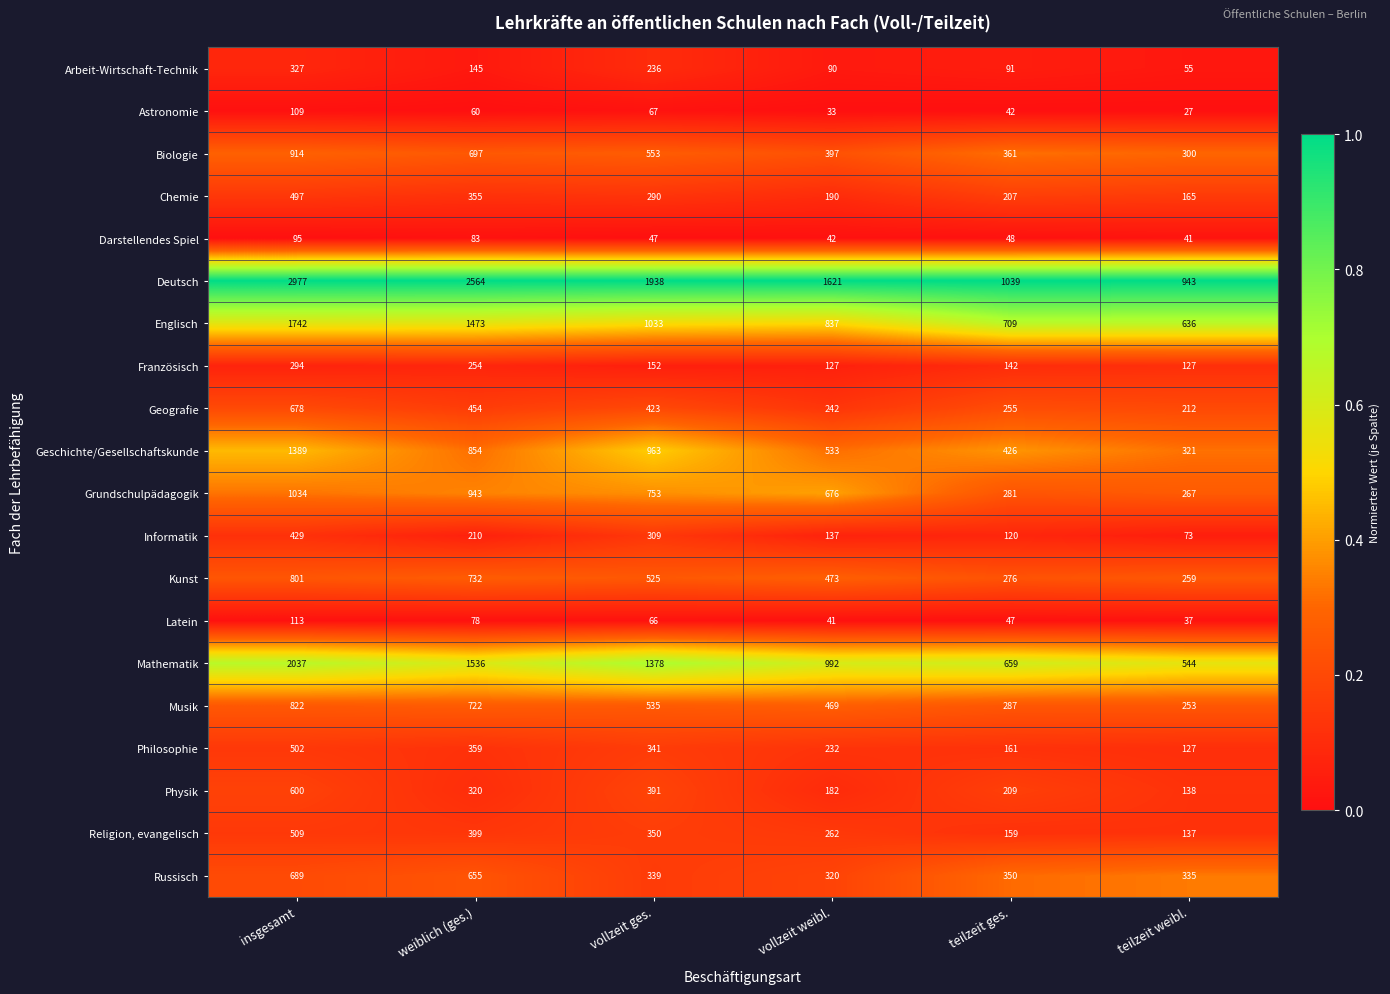

The value of Geografie at weiblich (ges.) is 454. True or false?

True